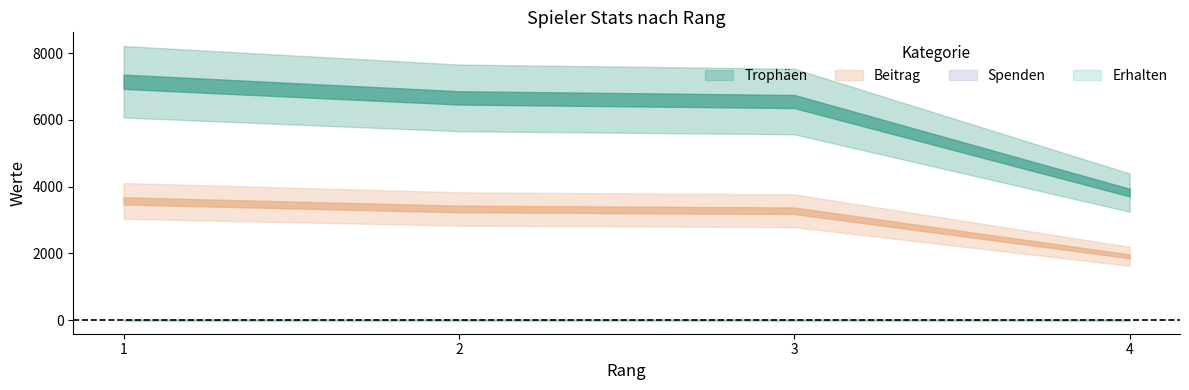

Which series has the widest spread of values?

Trophäen